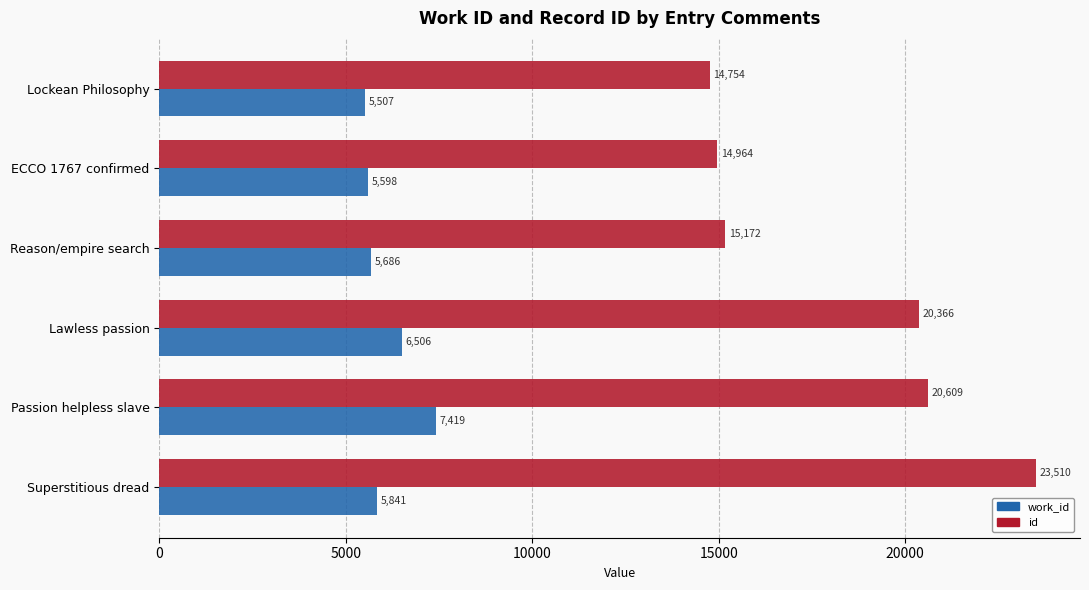

Between Lawless passion and Passion helpless slave, which series saw the biggest shift?

work_id